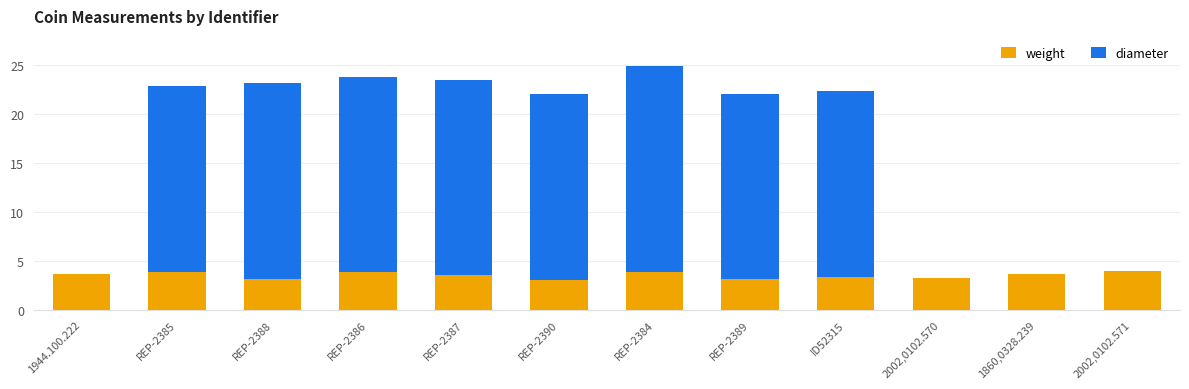

Is it true that weight equals 5.4 at 2002,0102.570?

False